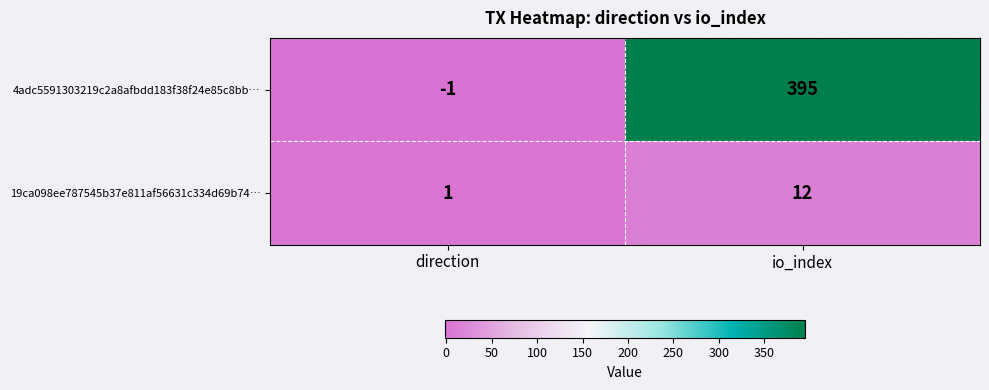

Which category has the highest value across all series?

io_index